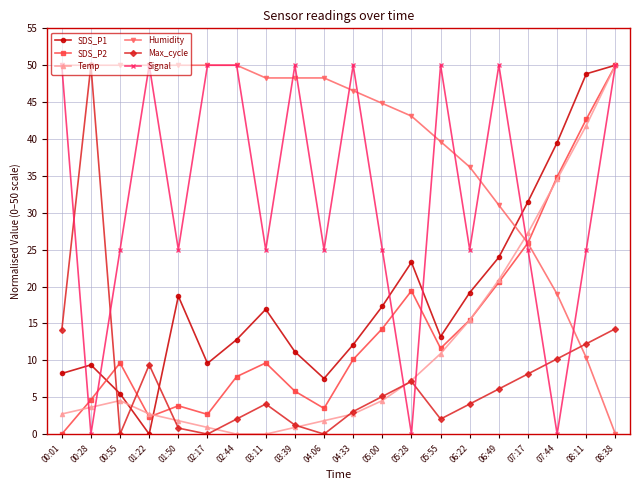

What value does the SDS_P1 series have at 03:11?

16.9